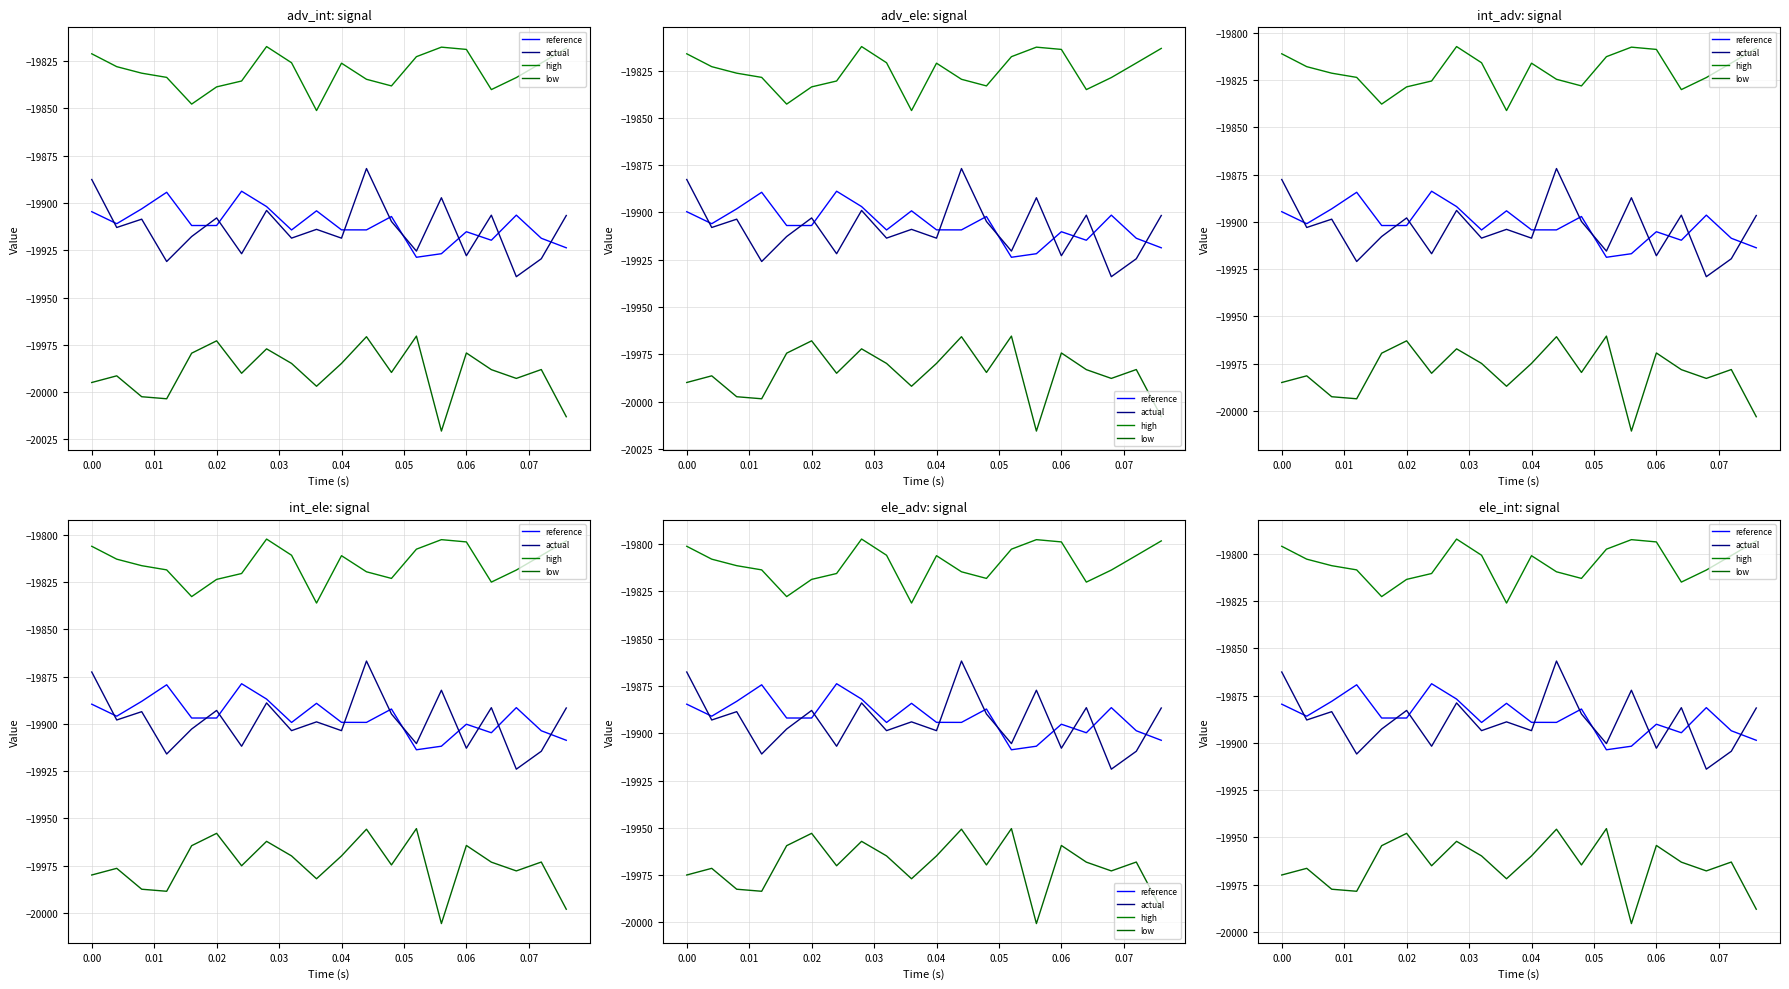

True or false: low has more than 0 interior local peaks.

True